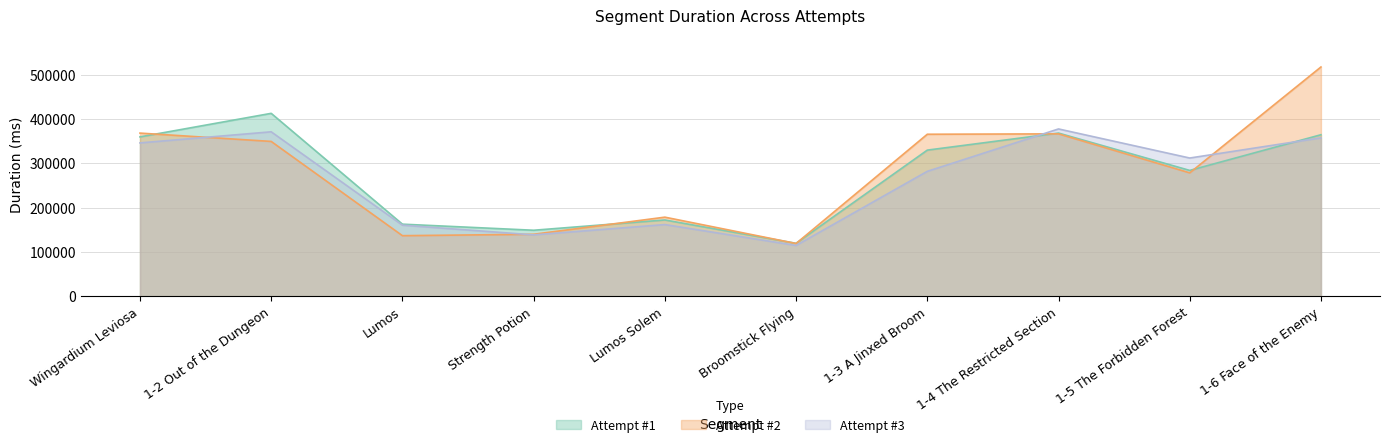

What is the label of the 3rd point from the right?

1-4 The Restricted Section